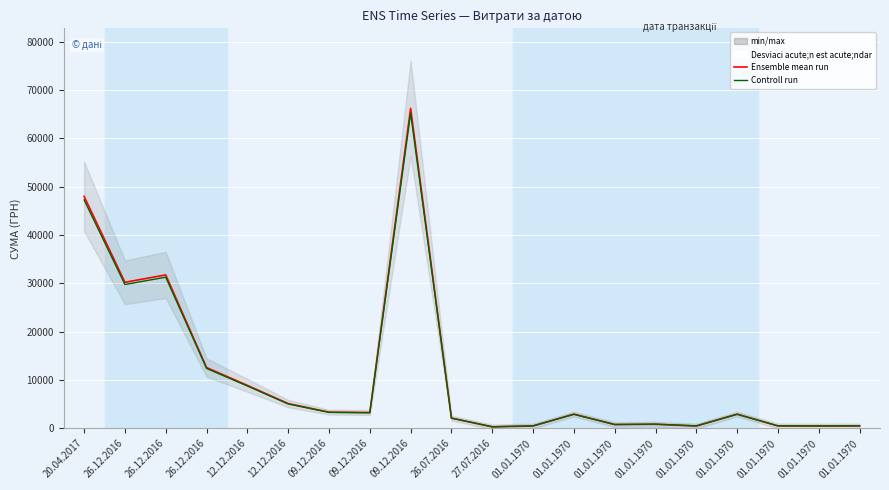

At which category is the sum across all series the highest?

09.12.2016